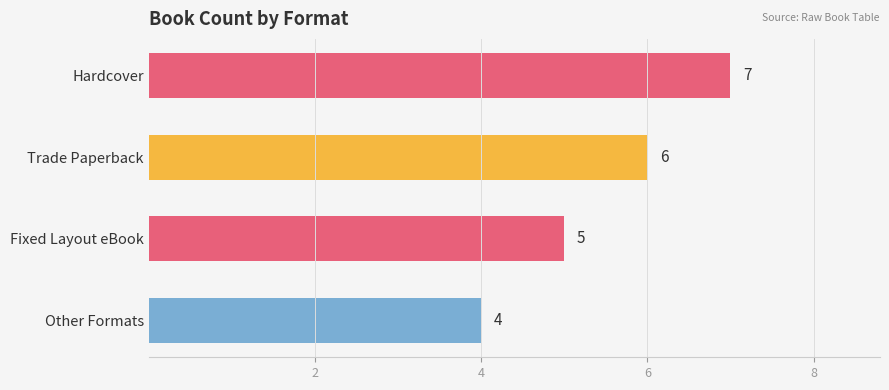

How many values are below 6?

2